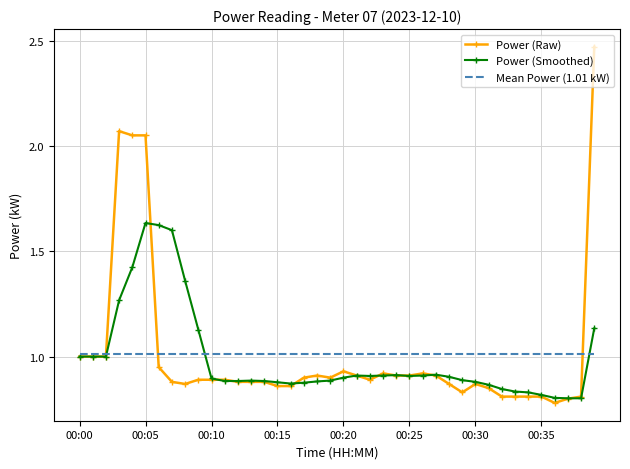

List the series in order of their overall mean, lowest first.

Power (Smoothed), Power (Raw)